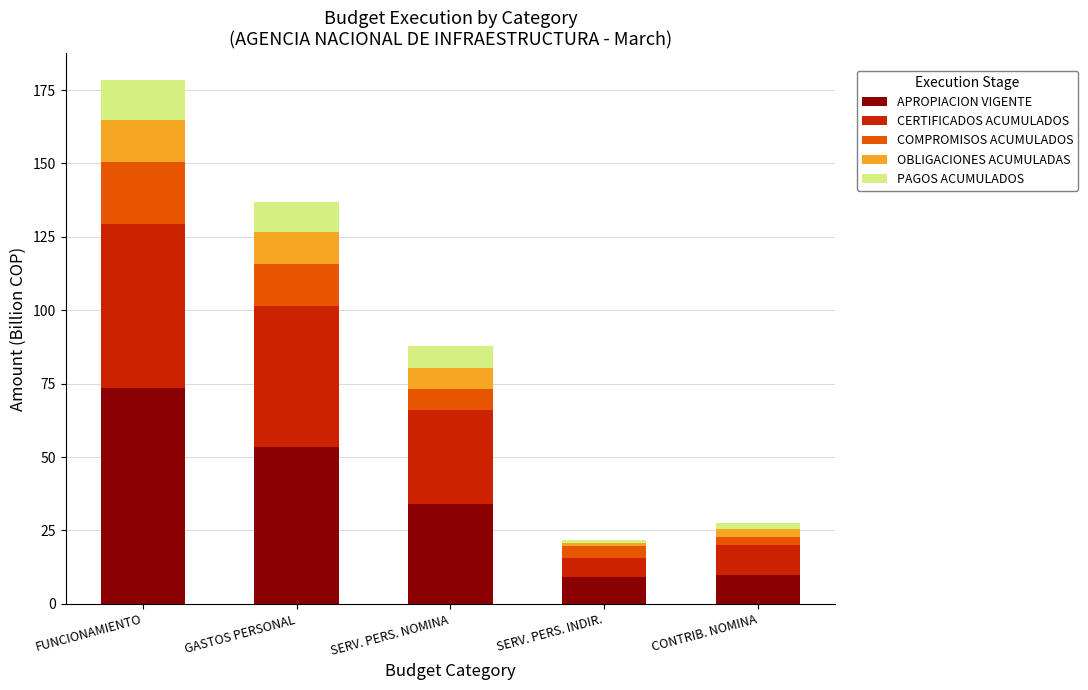

Are the bars horizontal?

No